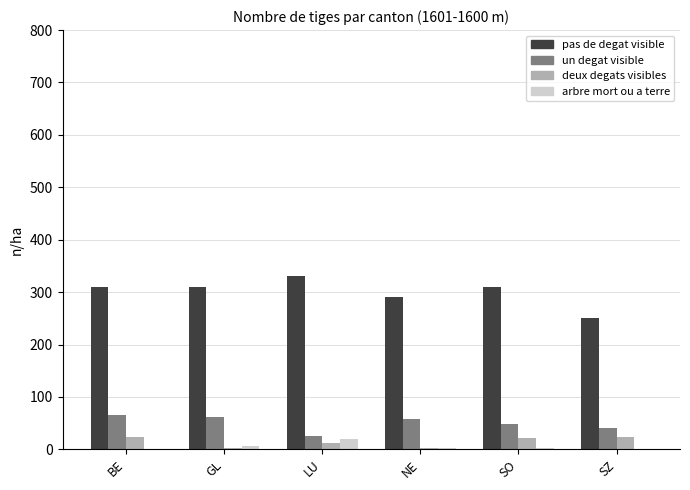

At which category does the chart reach its peak across all series?

LU